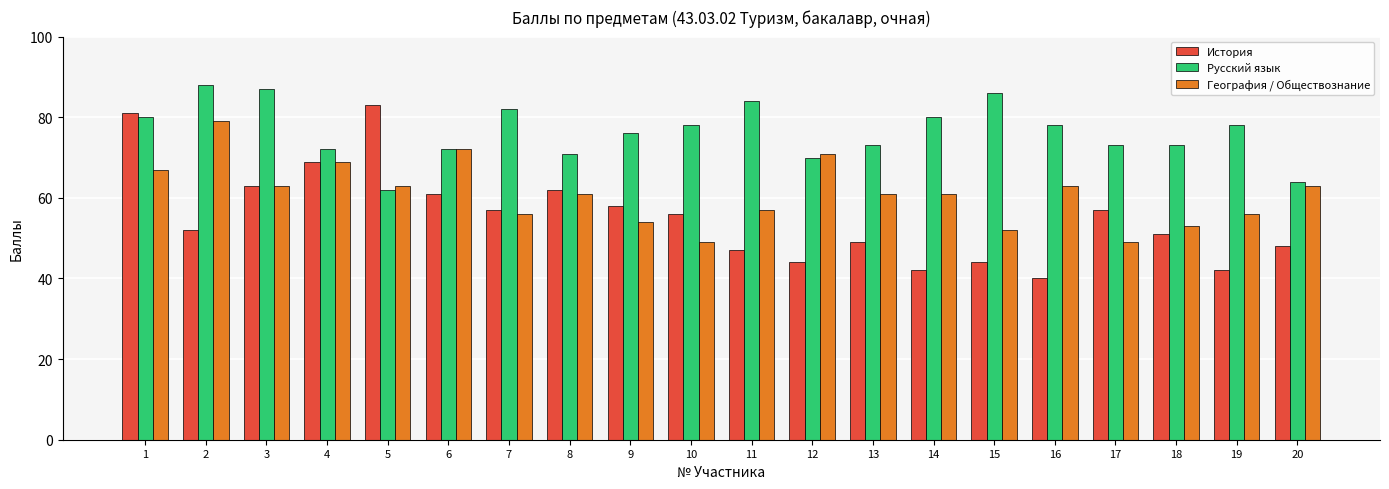

What value does the География / Обществознание series have at 9?

54